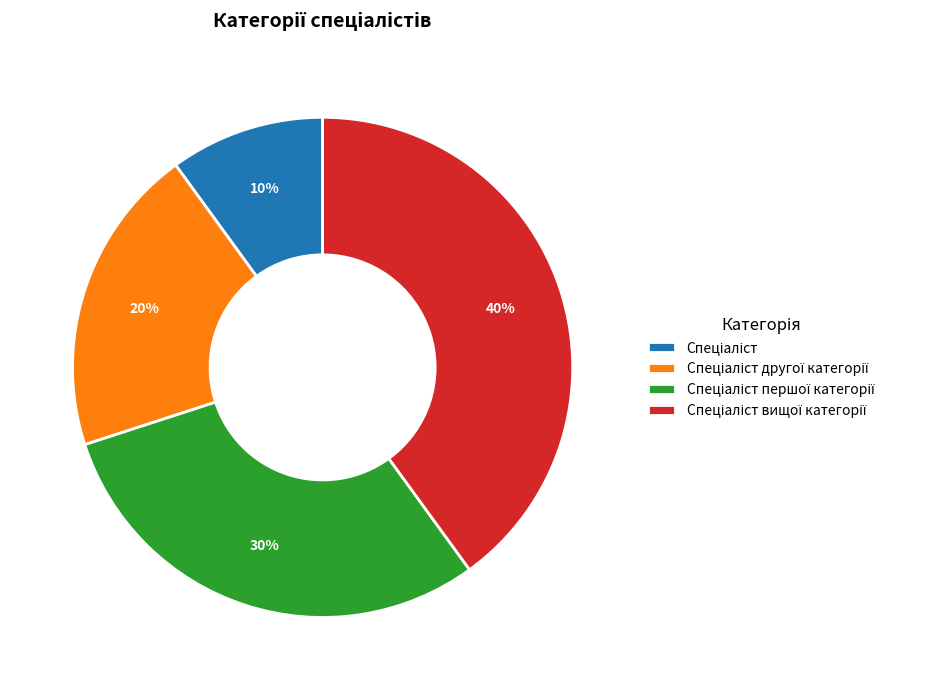

How many slices are in this pie chart?

4